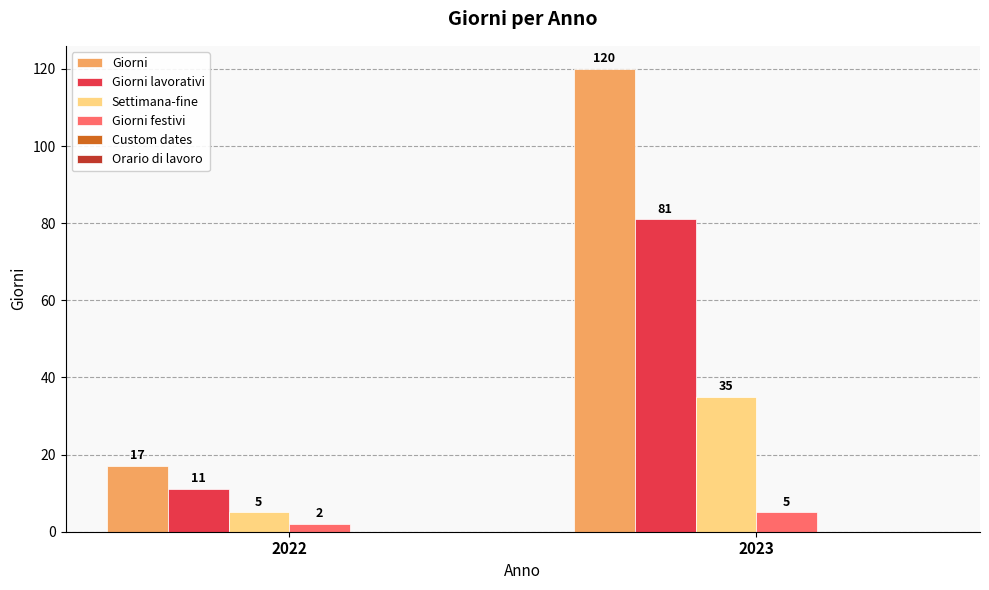

Is it true that Giorni lavorativi equals 109 at 2023?

False